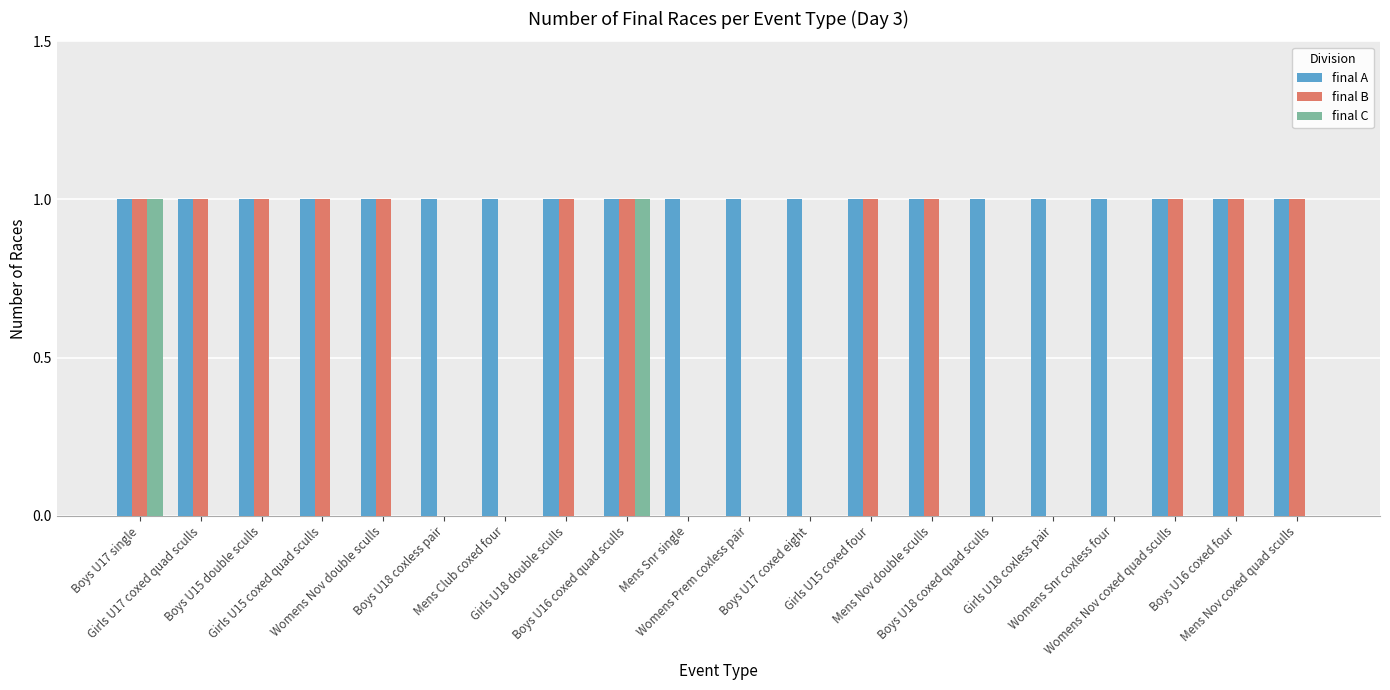

Reading left to right, what are all the values shown in this chart?

final A: 1	1	1	1	1	1	1	1	1	1	1	1	1	1	1	1	1	1	1	1
final B: 1	1	1	1	1	0	0	1	1	0	0	0	1	1	0	0	0	1	1	1
final C: 1	0	0	0	0	0	0	0	1	0	0	0	0	0	0	0	0	0	0	0